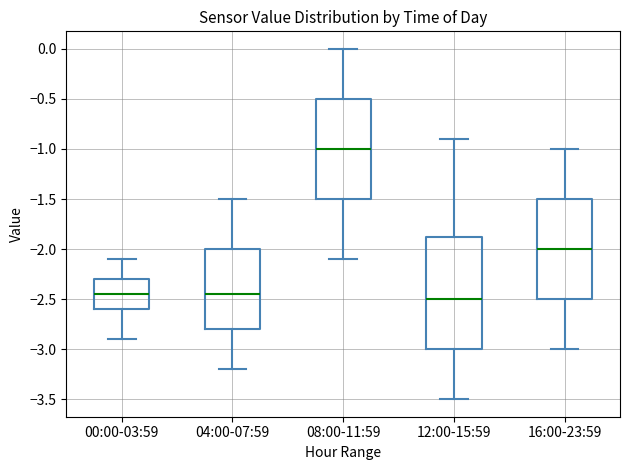

Reading left to right, transcribe this box plot: for each box, give where its median line is, the range the box spans, and where its two whiskers end, as read against the y-axis. The values are not printed on the chart, so give them approximately, as read against the axis.

00:00-03:59: median -2.45, box -2.60 to -2.30, whiskers -2.90 to -2.10
04:00-07:59: median -2.45, box -2.80 to -2.00, whiskers -3.20 to -1.50
08:00-11:59: median -1.00, box -1.50 to -0.50, whiskers -2.10 to 0.00
12:00-15:59: median -2.50, box -3.00 to -1.85, whiskers -3.50 to -0.90
16:00-23:59: median -2.00, box -2.50 to -1.50, whiskers -3.00 to -1.00